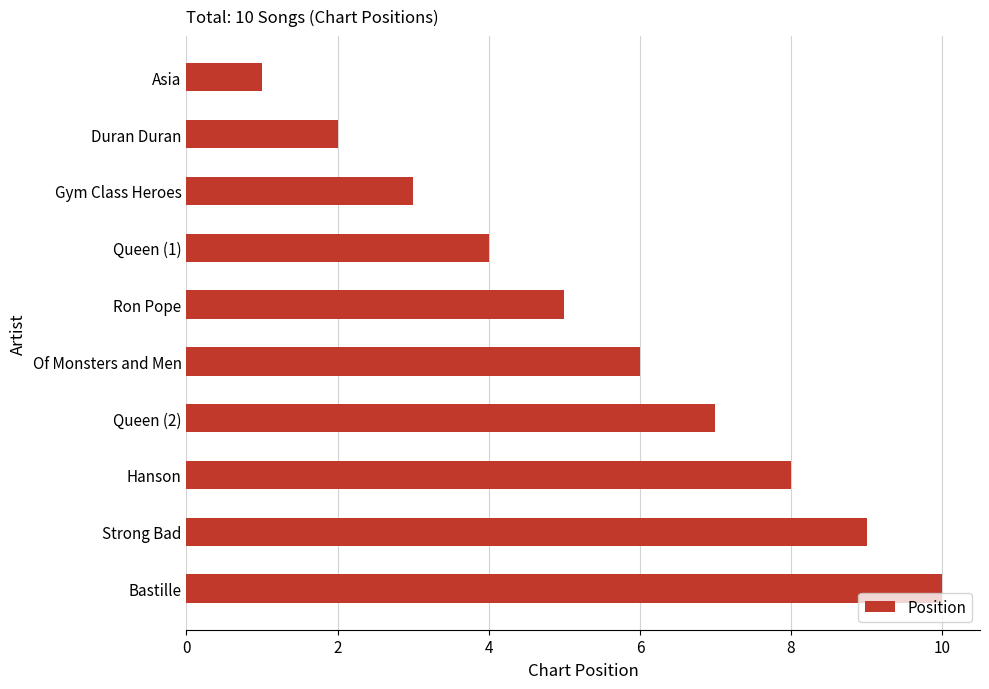

Between Duran Duran and Of Monsters and Men, which is larger?

Of Monsters and Men